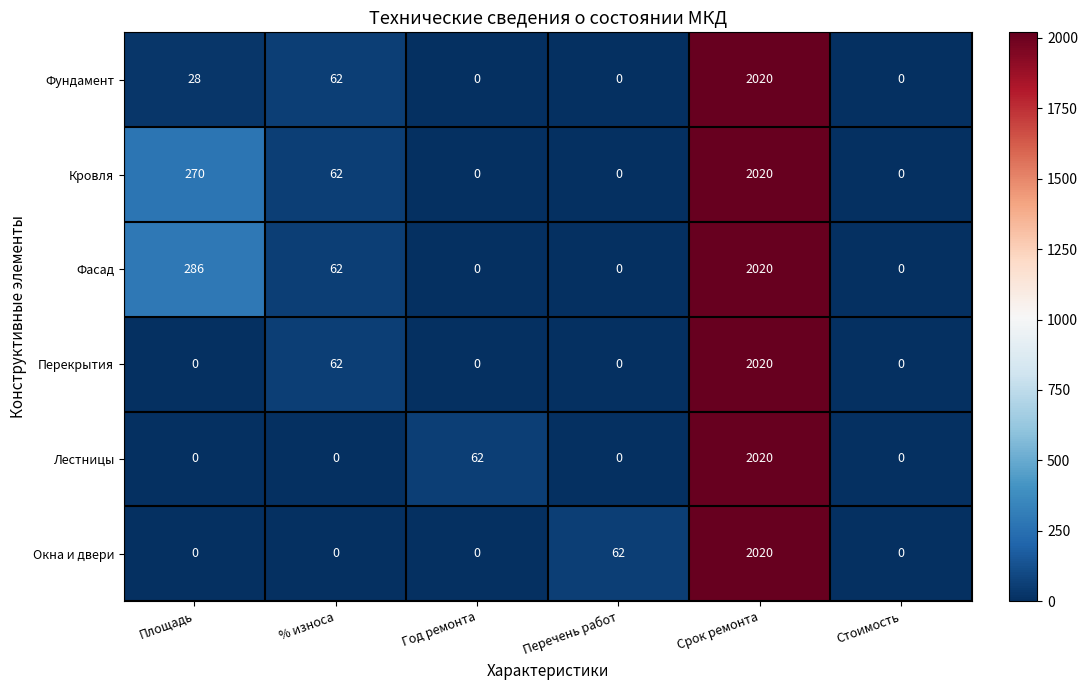

What is the spread (max minus min) of values at % износа?

62